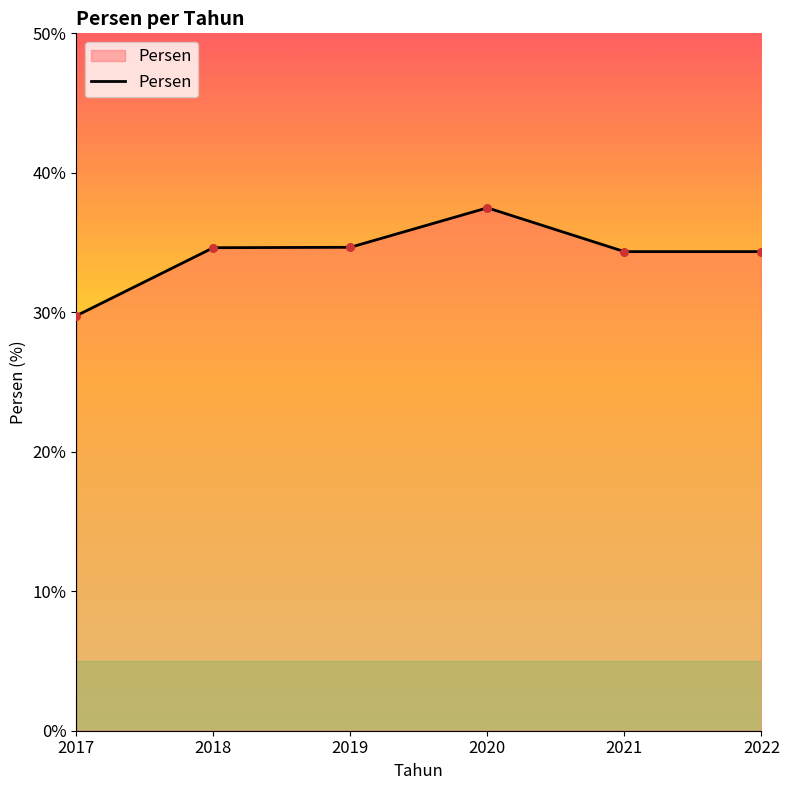

Between 2022 and 2017, which is larger?

2022